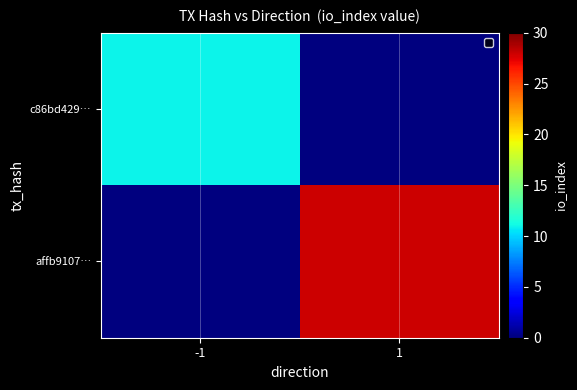

Between -1 and 1, which series saw the biggest shift?

affb9107…